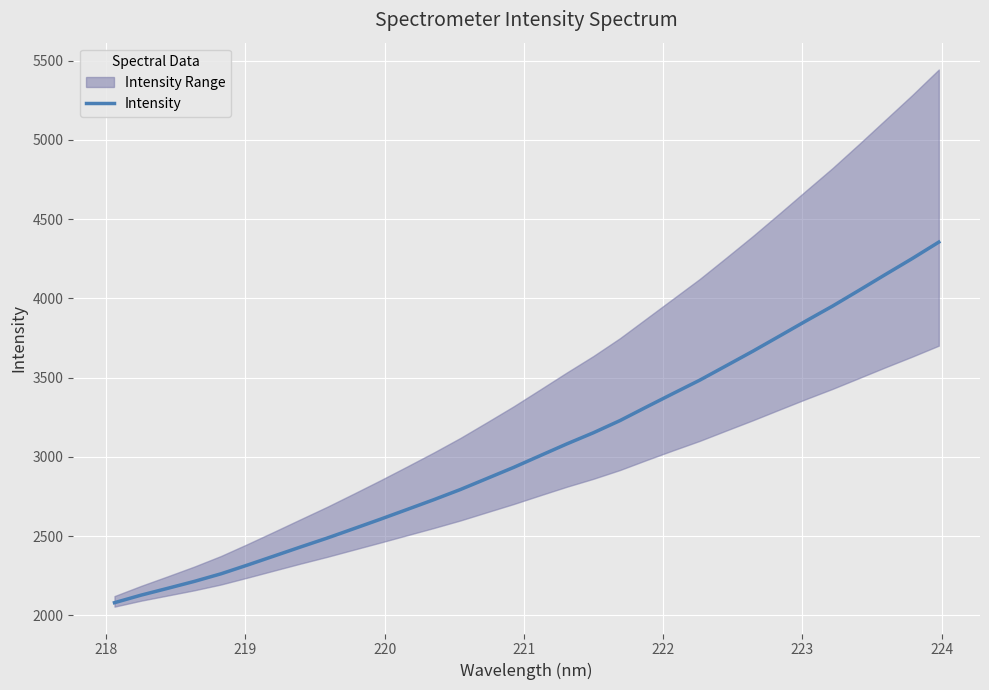

What is the minimum value for Intensity?

2080.4